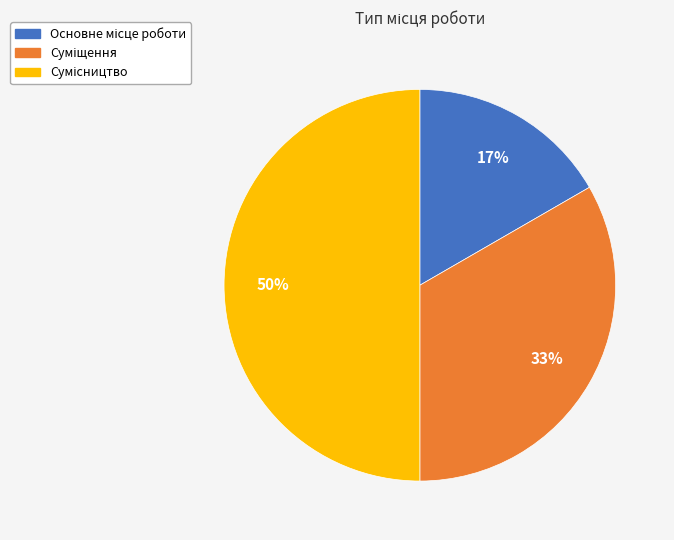

To the nearest percent, what is the average slice percentage?

33%